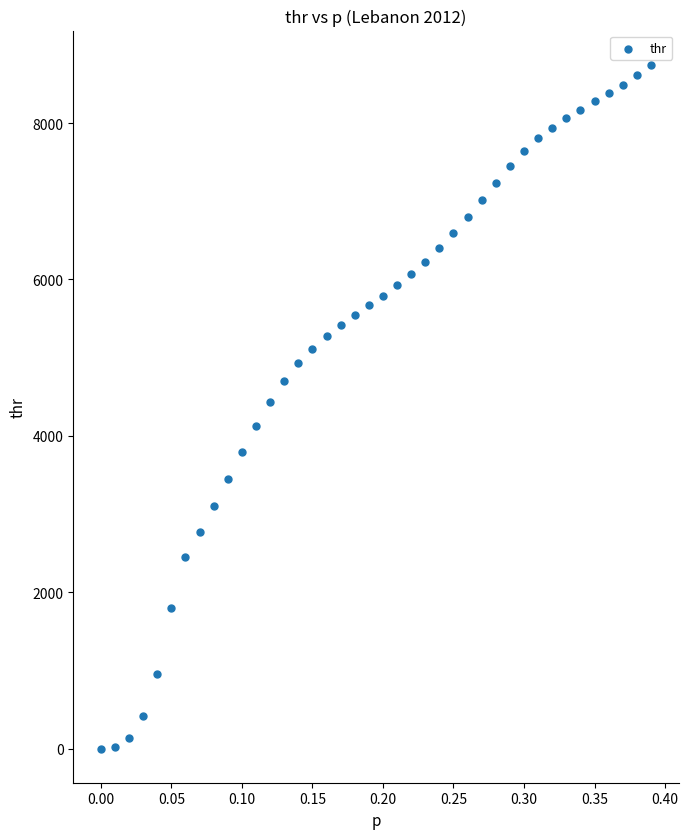

What is the range of Y values (max minus min)?

8740.7